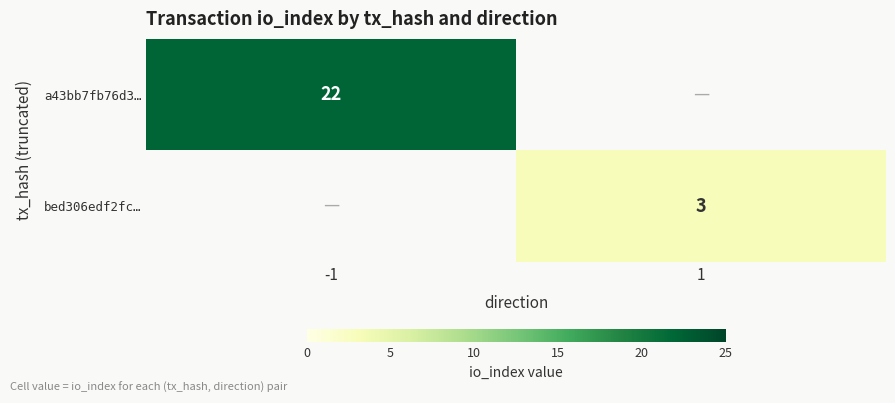

What is the maximum value shown in the chart?

22.0